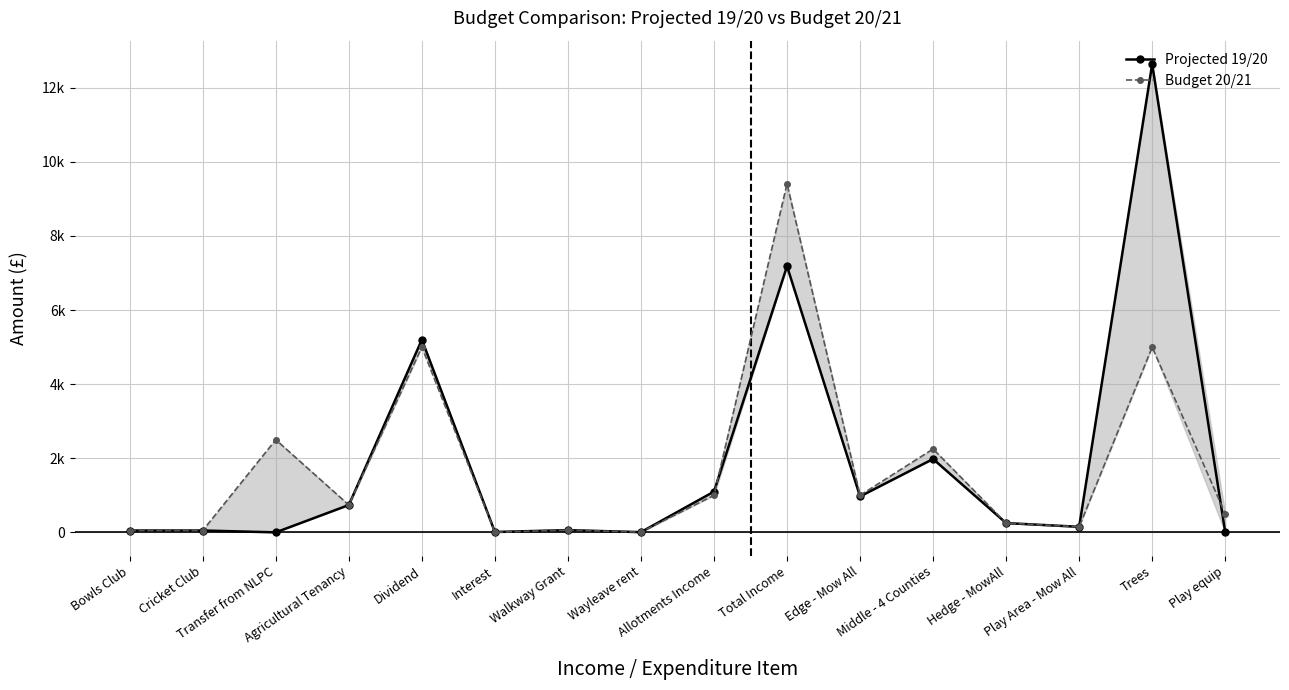

Reading left to right, what are all the values shown in this chart?

Projected 19/20: Bowls Club=50	Cricket Club=50	Transfer from NLPC=0	Agricultural Tenancy=738	Dividend=5200	Interest=10	Walkway Grant=60	Wayleave rent=6	Allotments Income=1100	Total Income=7184	Edge - Mow All=970	Middle - 4 Counties=1980	Hedge - MowAll=250	Play Area - Mow All=150	Trees=12640	Play equip=0
Budget 20/21: Bowls Club=50	Cricket Club=50	Transfer from NLPC=2500	Agricultural Tenancy=738	Dividend=5000	Interest=5	Walkway Grant=60	Wayleave rent=6	Allotments Income=1000	Total Income=9409	Edge - Mow All=1000	Middle - 4 Counties=2250	Hedge - MowAll=250	Play Area - Mow All=150	Trees=5000	Play equip=500